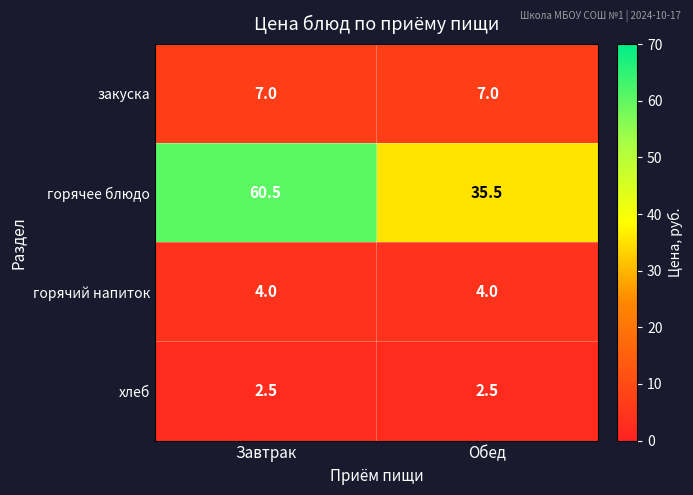

How many distinct data groups are displayed?

4